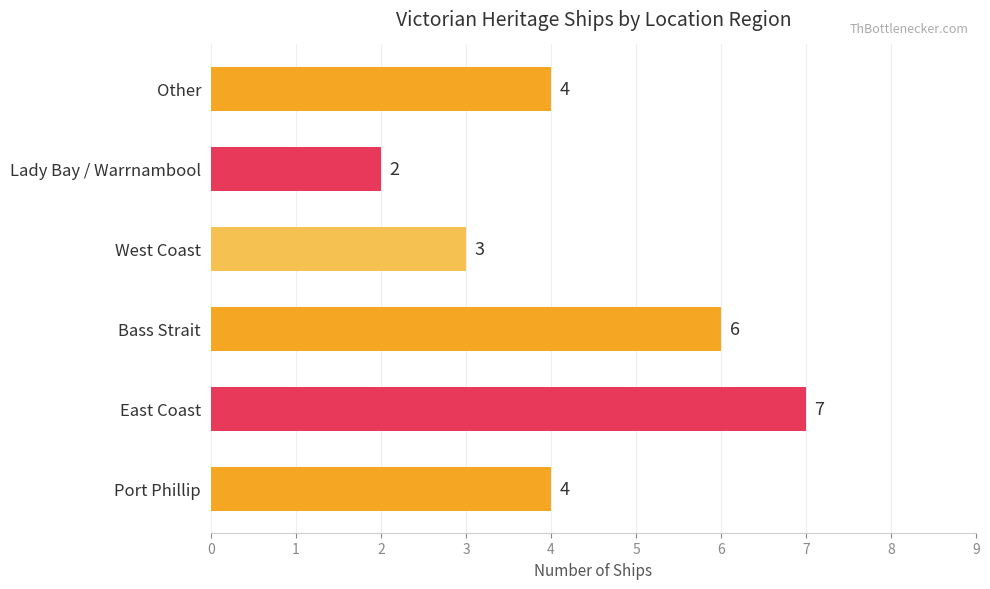

How many bars are there in total?

6